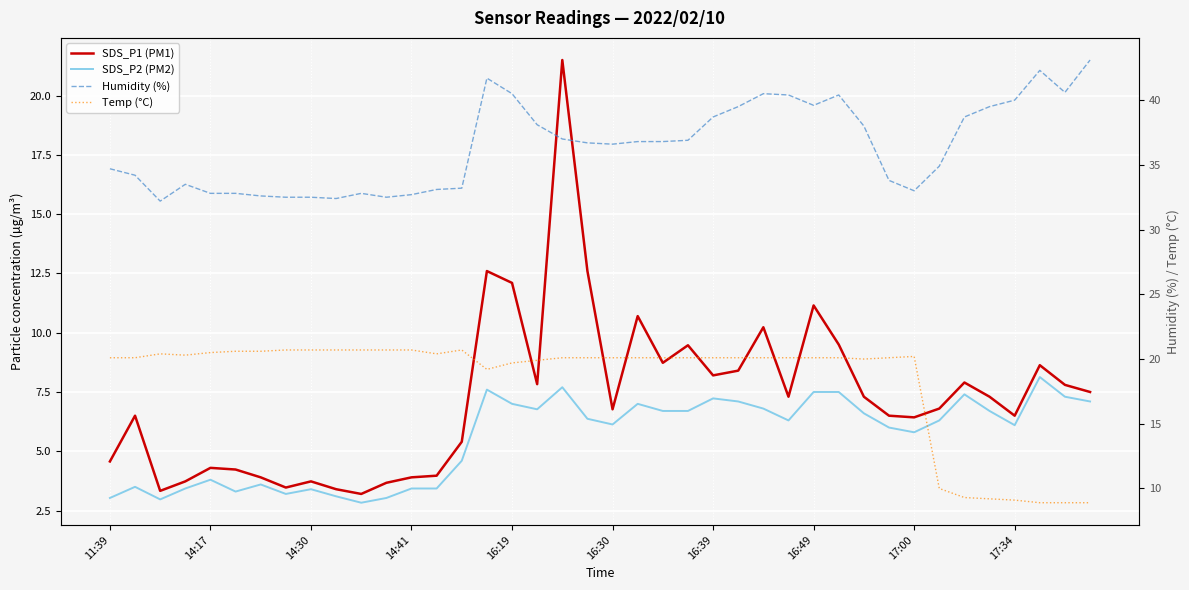

True or false: Temp (°C) and Humidity (%) intersect in this chart.

False